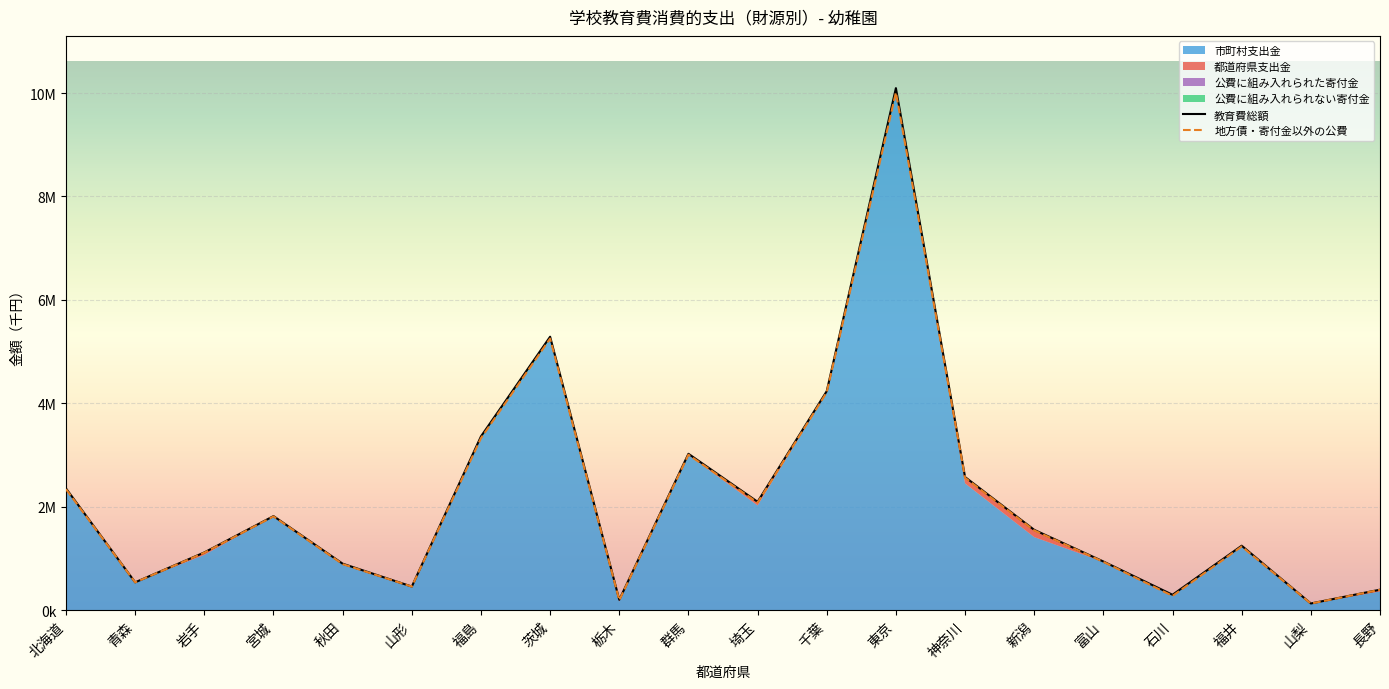

What is the total value across all series at 石川?

581371